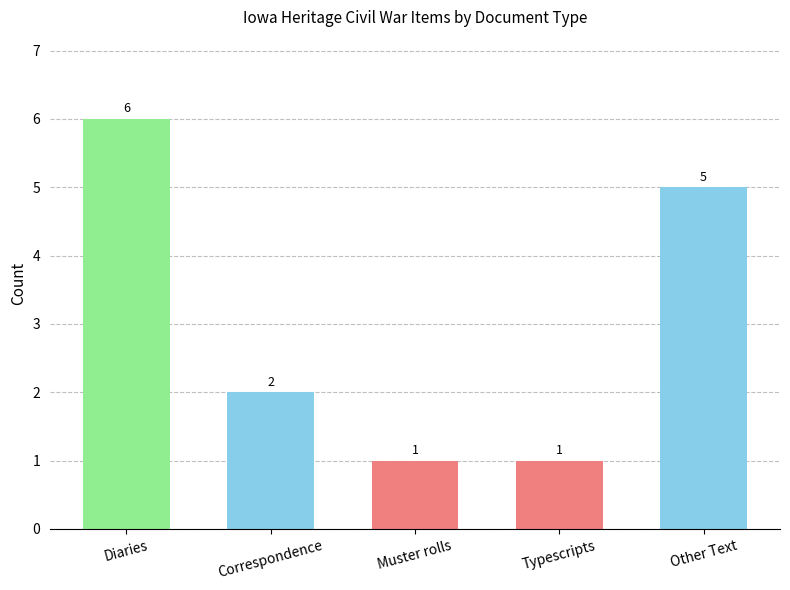

At which label does the data first exceed 2?

Diaries